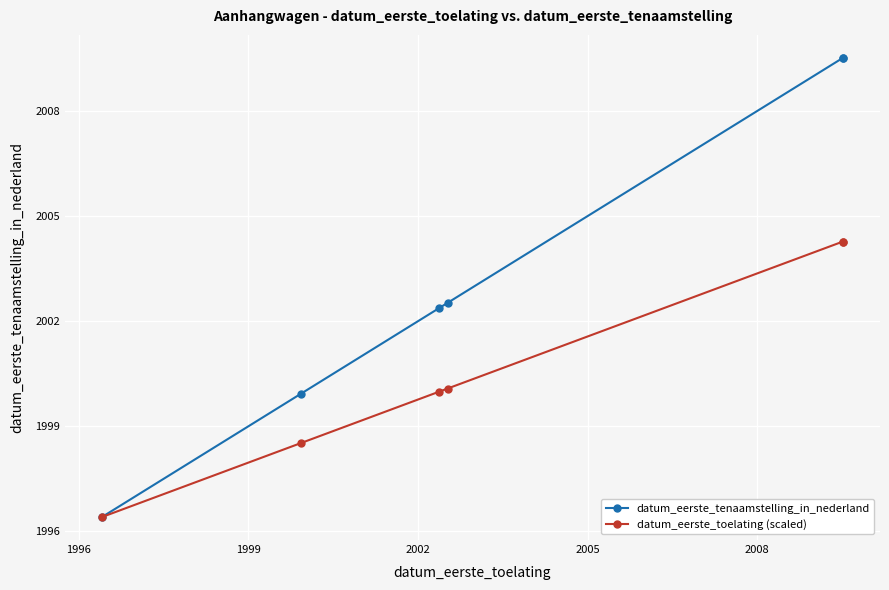

Rank the series by their maximum value, from lowest to highest.

datum_eerste_toelating (scaled), datum_eerste_tenaamstelling_in_nederland